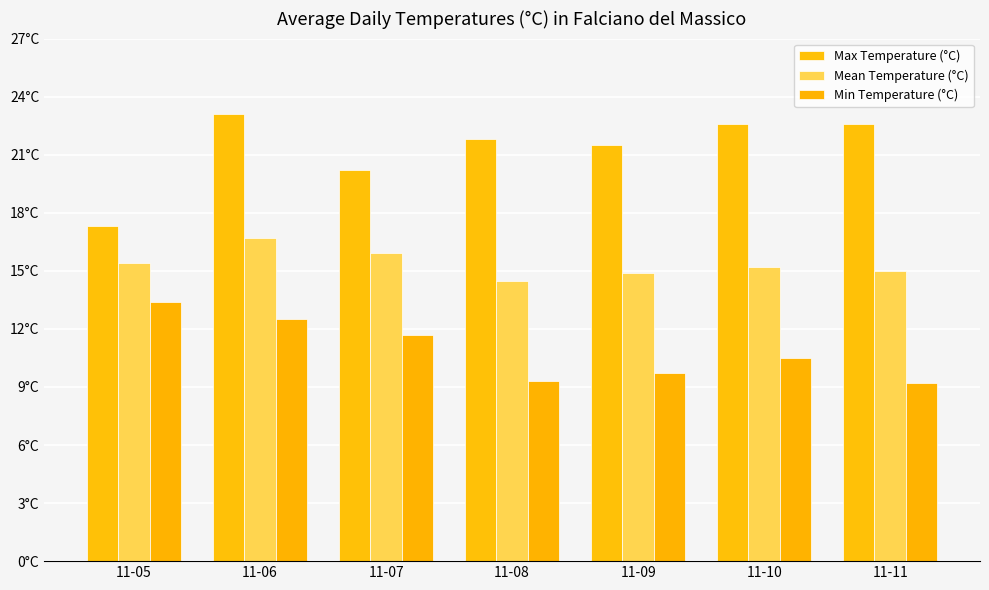

What is the minimum value for Max Temperature (°C)?

17.3